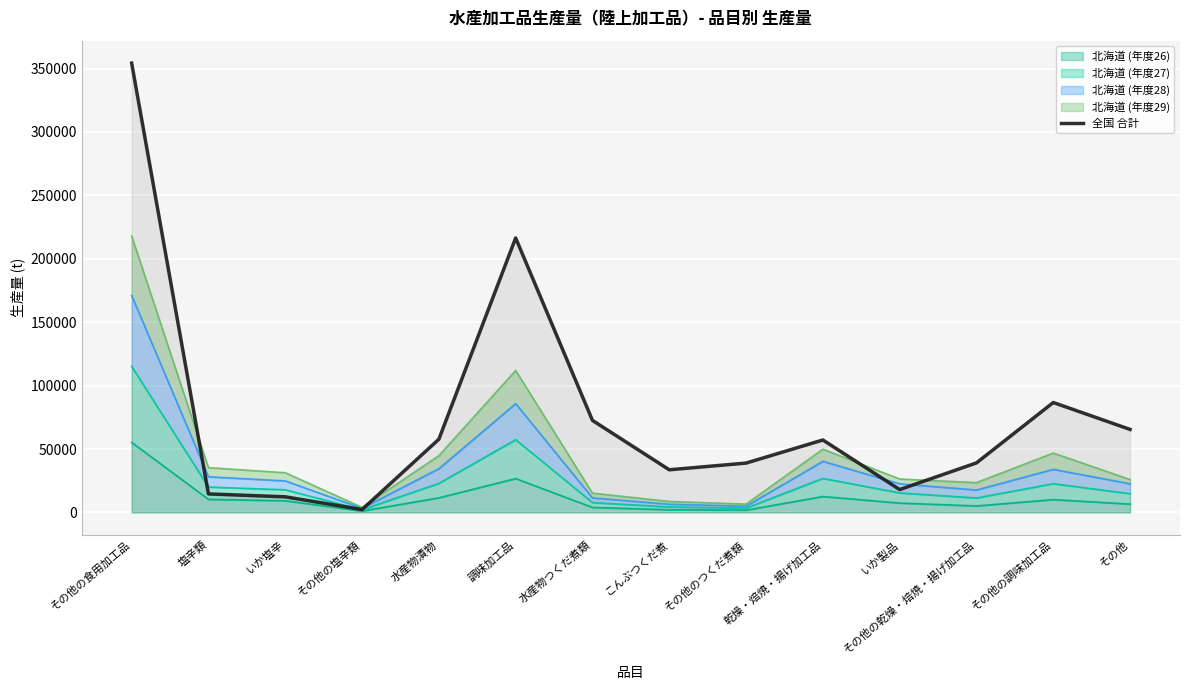

True or false: the data has more than 1 interior local peaks.

True